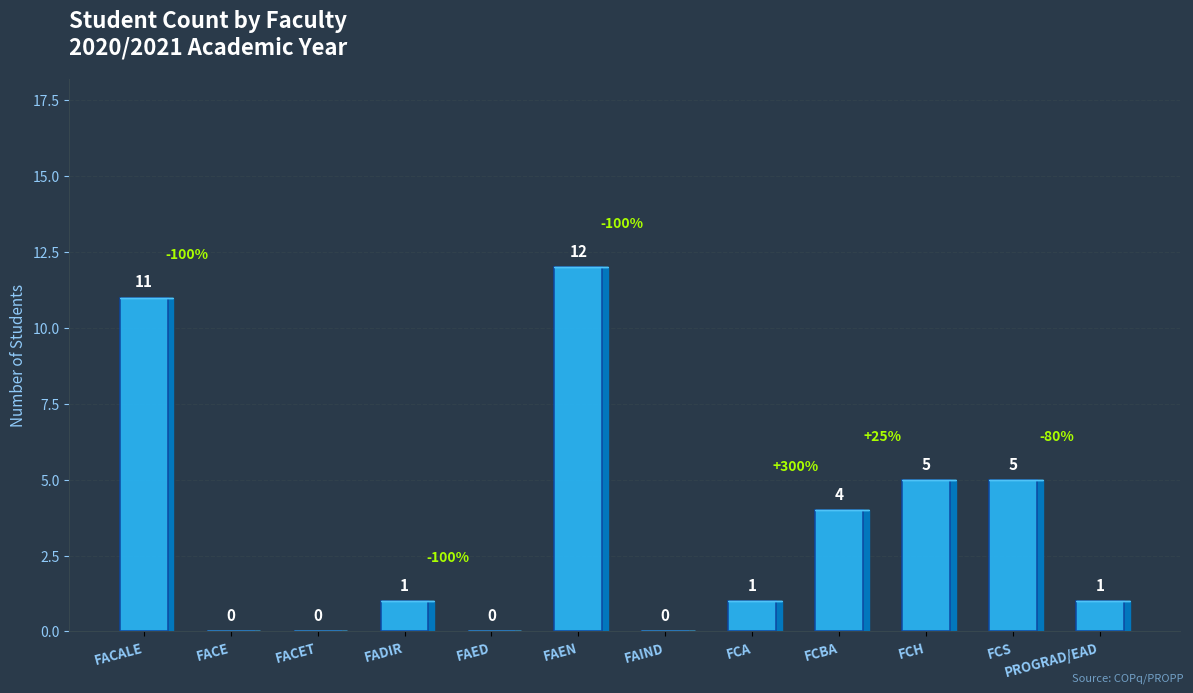

Count the number of data series in this chart.

1